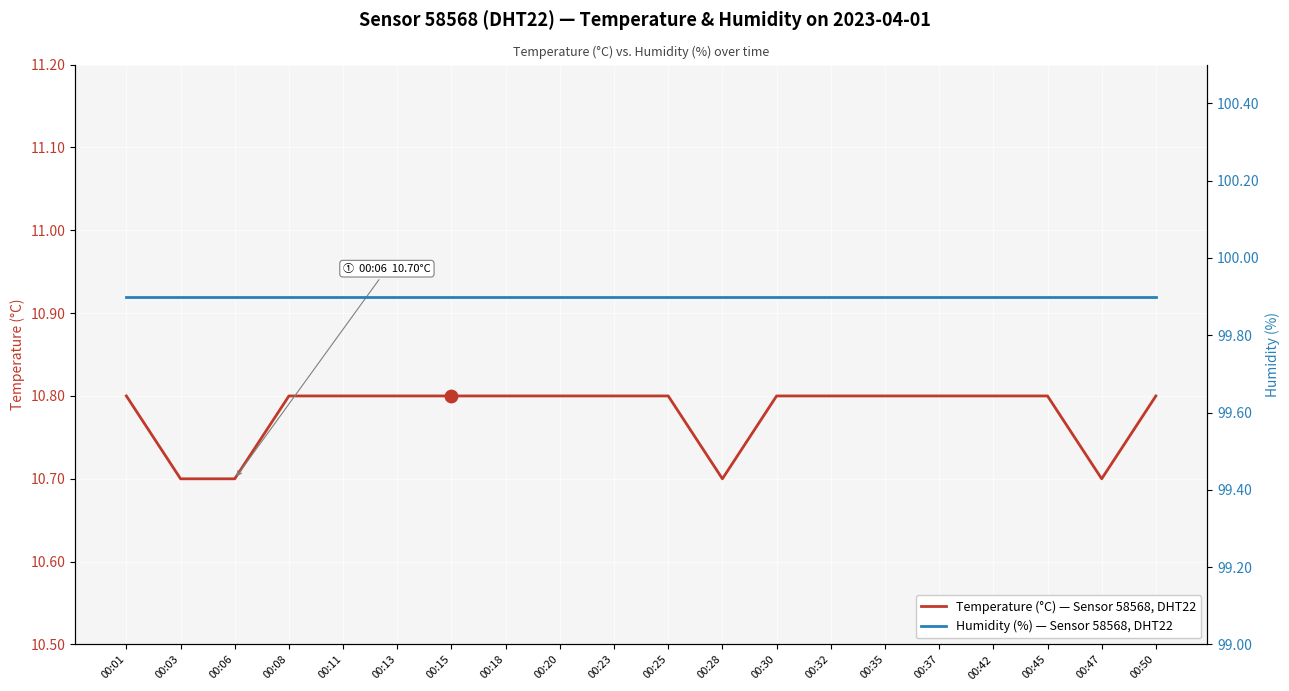

Is the value of humidity at 00:01 greater than the value of temperature at 00:03?

Yes